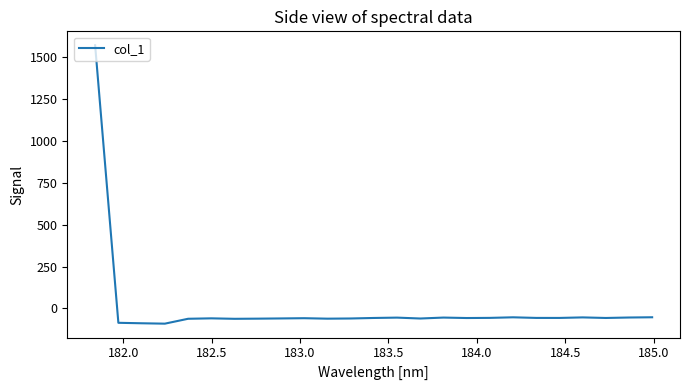

What is the maximum value shown in the chart?

1572.8